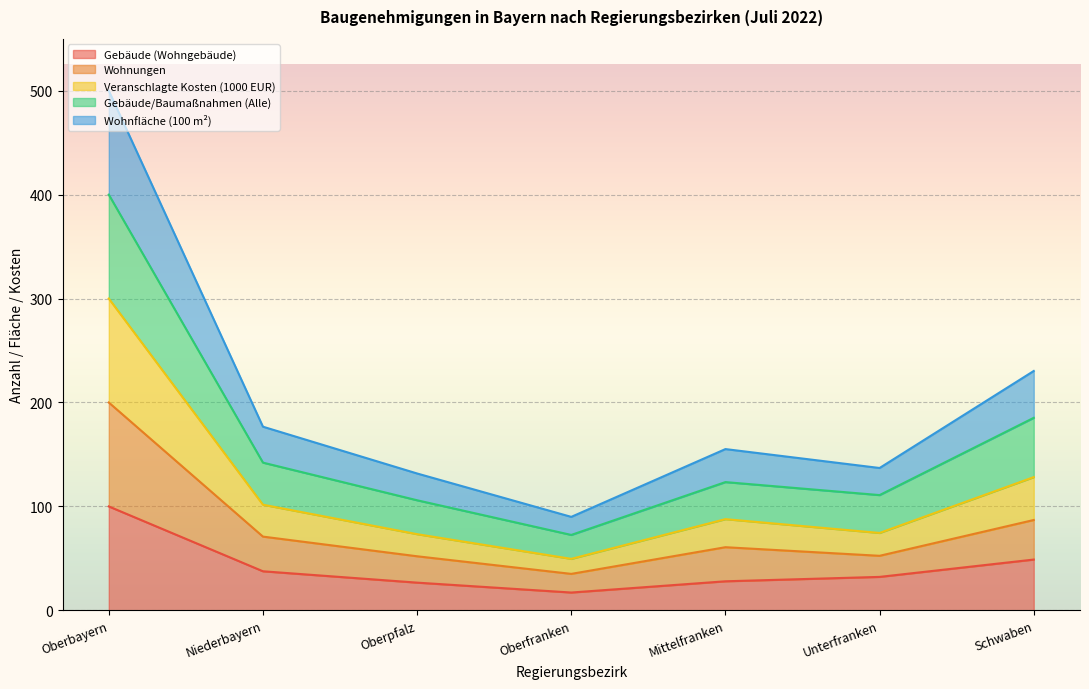

What is the highest value of the Gebäude (Wohngebäude) series?

100.0